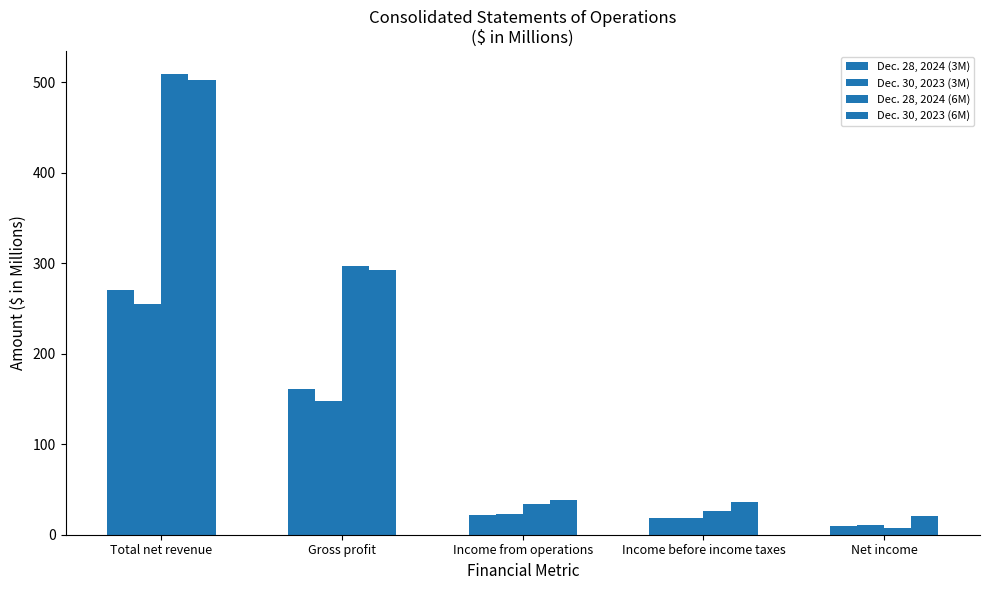

How many data points in Dec. 28, 2024 (3M) are above 22?

3